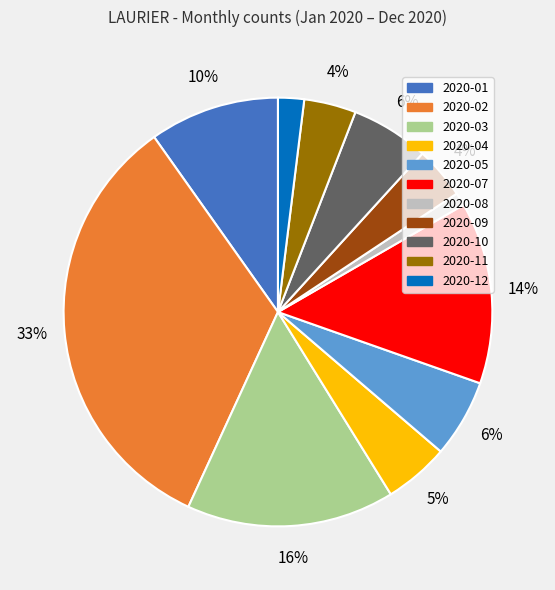

To the nearest percent, what is the difference between the largest and smallest slice percentages?

32%